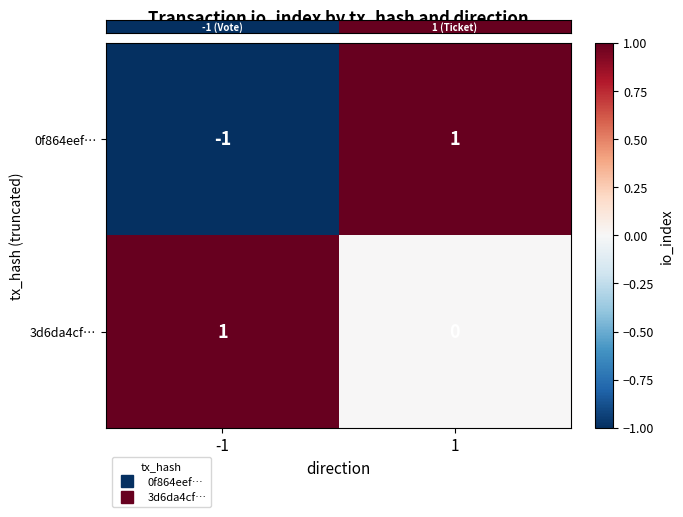

The 3d6da4cf… series shows 1 at -1. True or false?

True